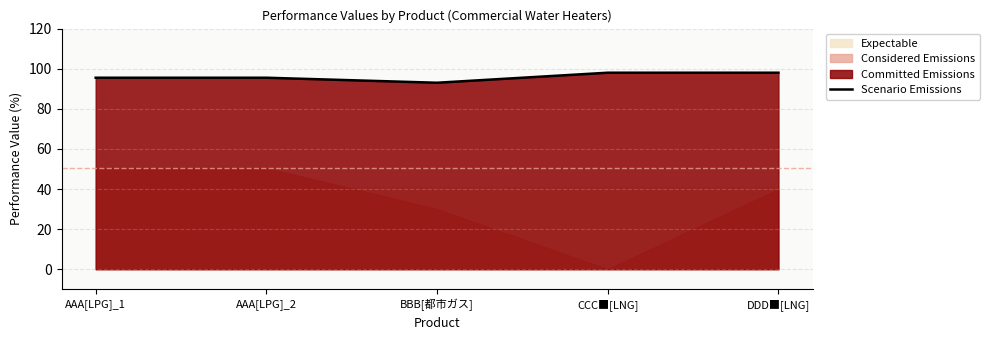

At which category does the chart reach its peak across all series?

CCC■[LNG]